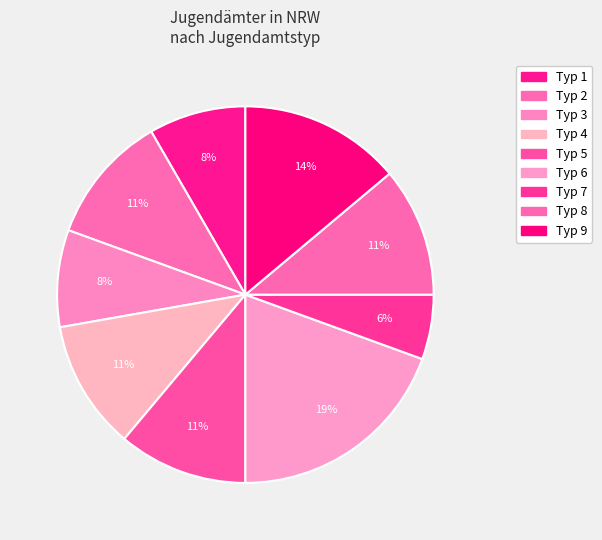

How many segments does this pie chart have?

9